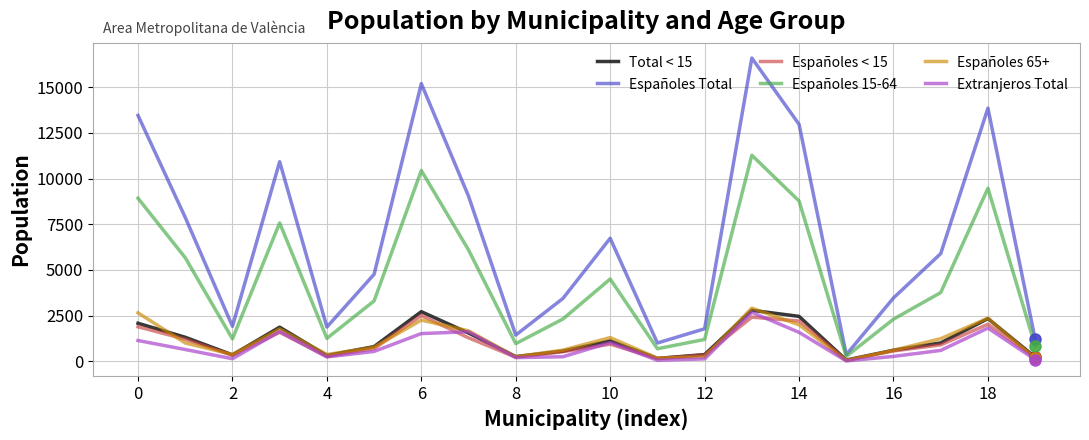

Which series has the largest total across all categories?

Españoles Total